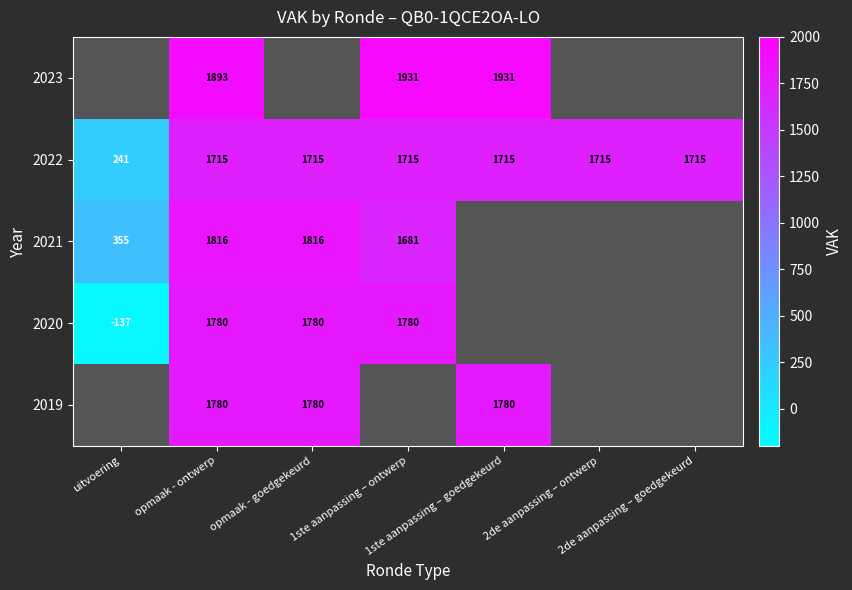

What is the difference between the maximum and minimum values in the 2022 series?

1474